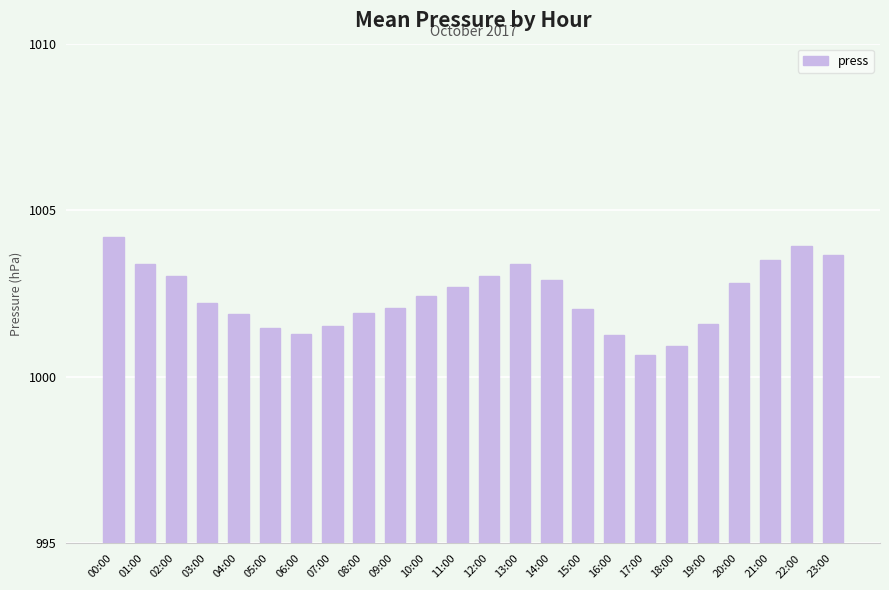

What is the maximum value shown in the chart?

1004.2